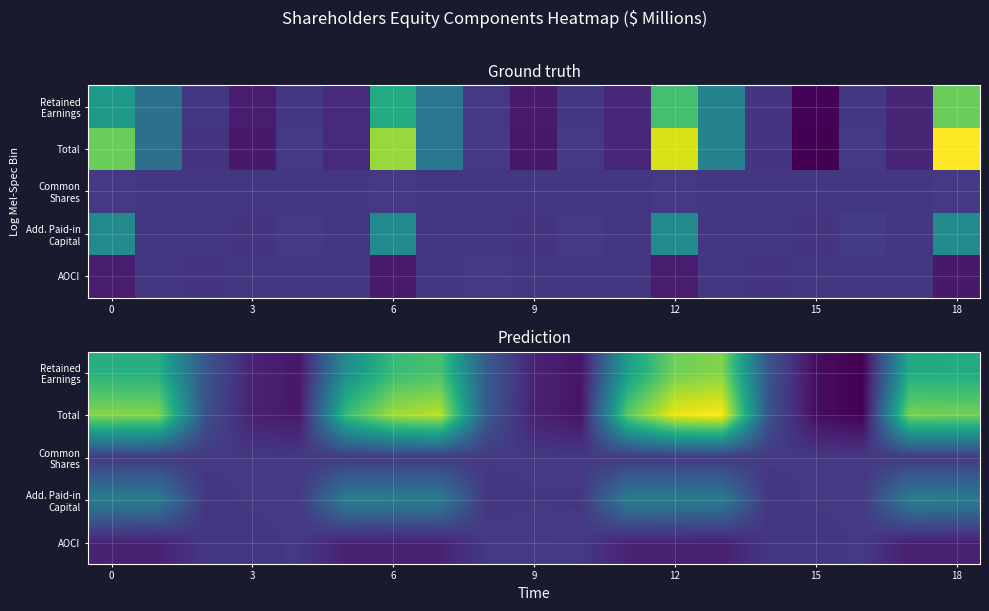

At which category is the sum across all series the highest?

13